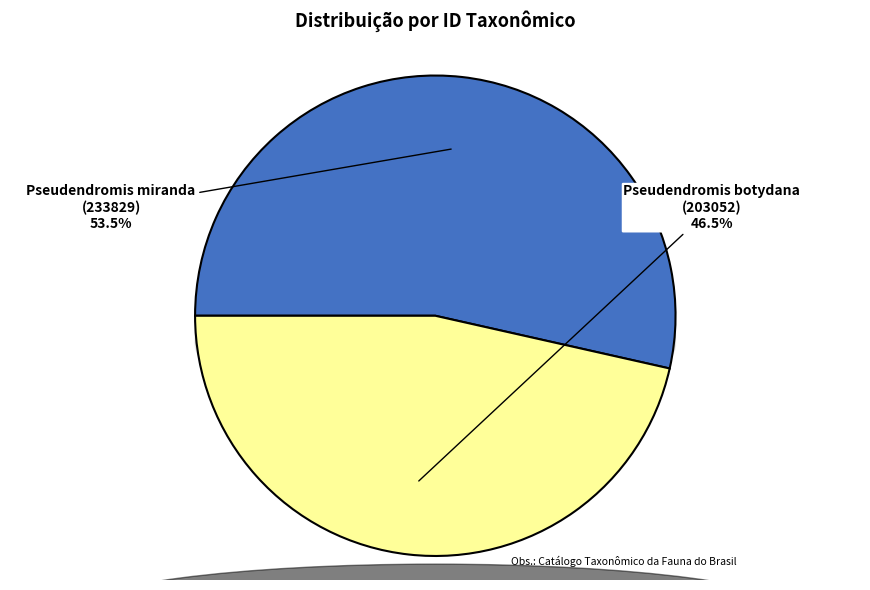

True or false: Pseudendromis botydana
(203052) accounts for 46% of the total.

True